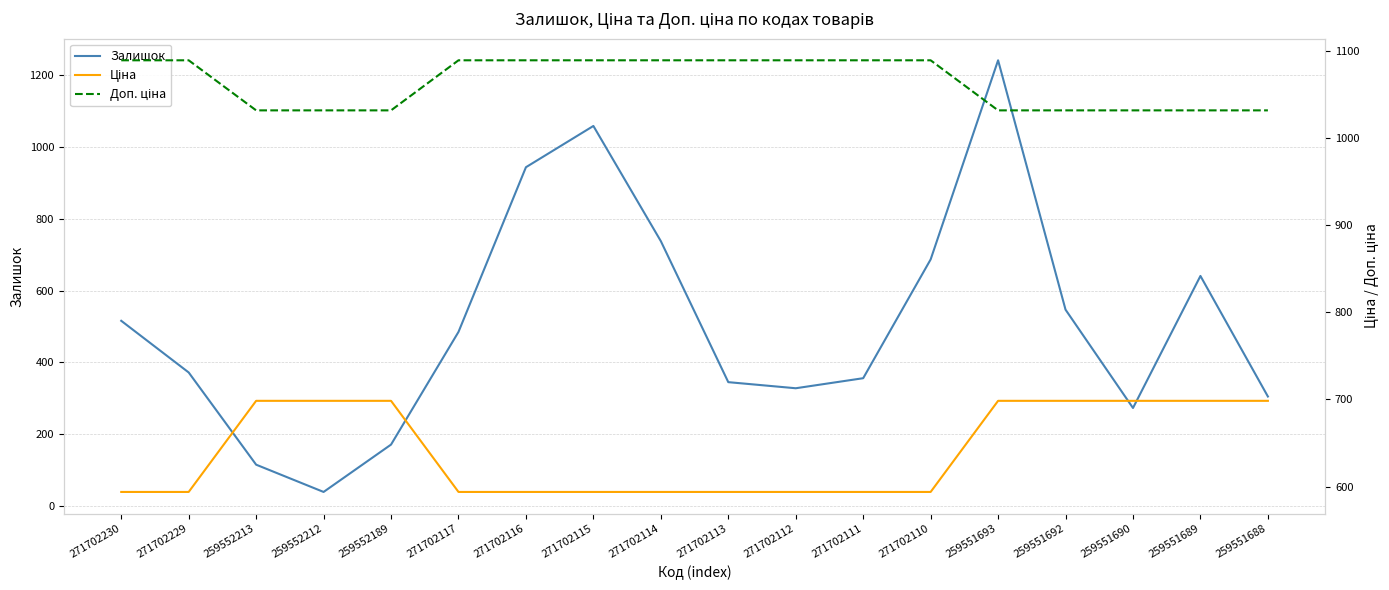

How many interior local valleys does the Залишок series have?

3